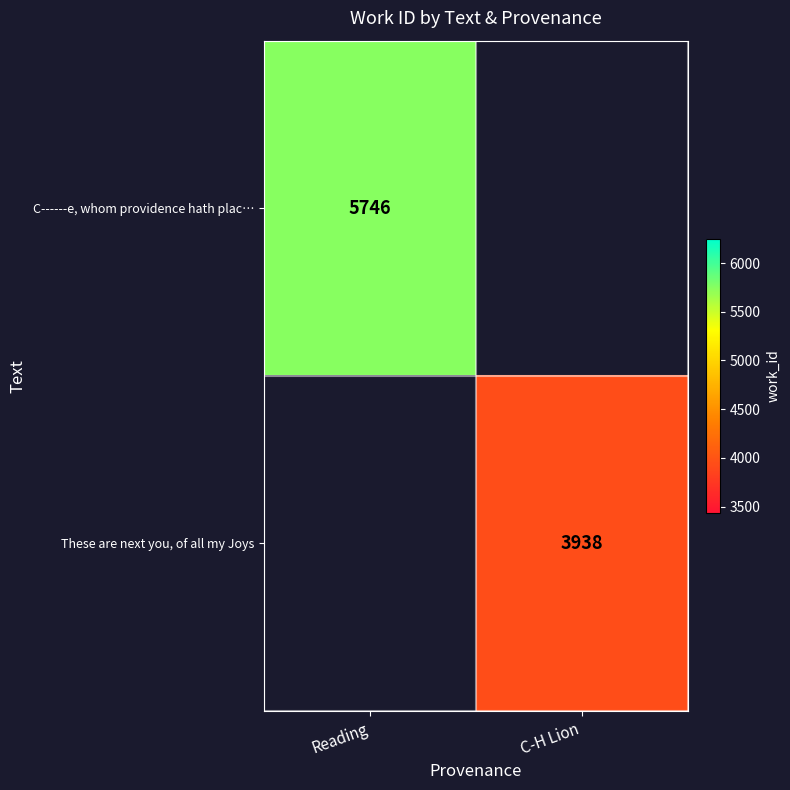

Is the value of C------e, whom providence hath plac… at Reading greater than the value of These are next you, of all my Joys at C-H Lion?

Yes